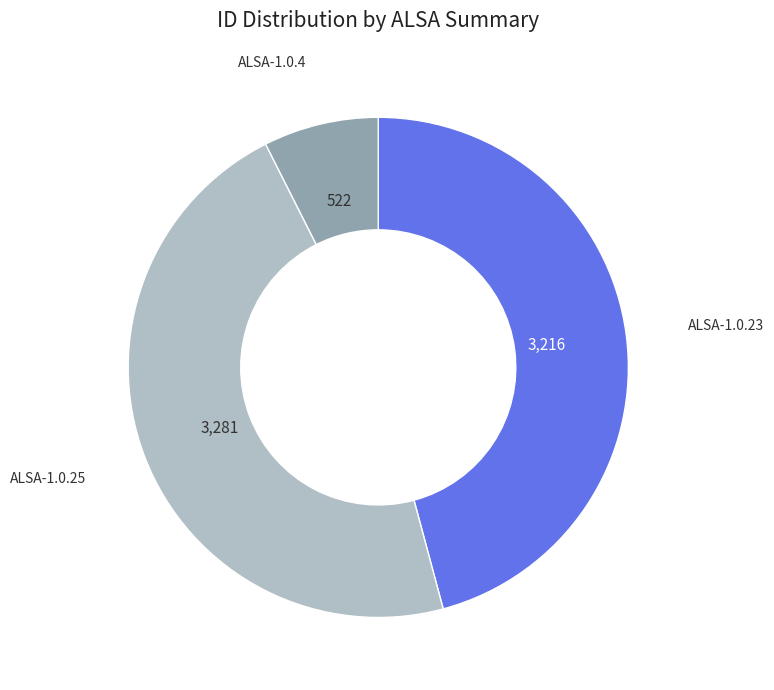

Is there any slice that represents more than half of the pie?

No